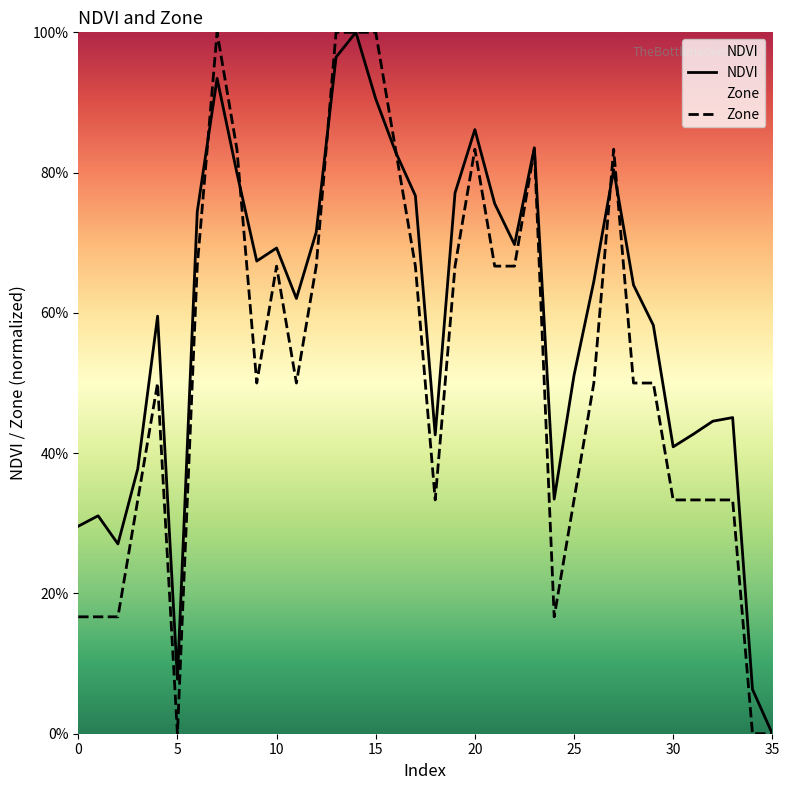

How many lines are shown in the chart?

2